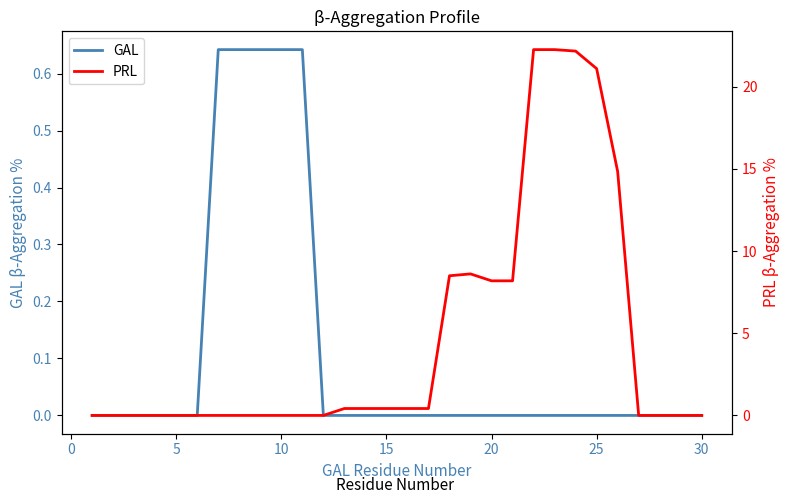

Is it true that GAL equals 0.0 at 30?

True